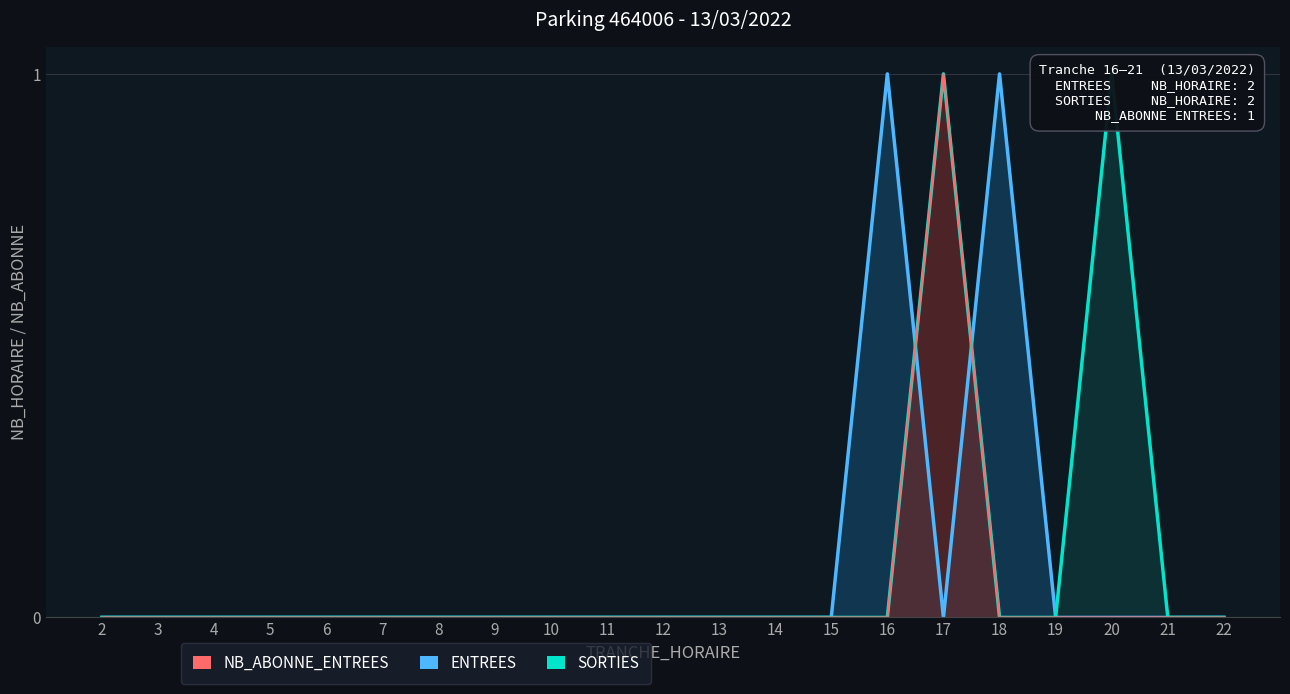

Reading left to right, list all the values displayed in this chart.

ENTREES: 2=0	3=0	4=0	5=0	6=0	7=0	8=0	9=0	10=0	11=0	12=0	13=0	14=0	15=0	16=1	17=0	18=1	19=0	20=0	21=0	22=0
SORTIES: 2=0	3=0	4=0	5=0	6=0	7=0	8=0	9=0	10=0	11=0	12=0	13=0	14=0	15=0	16=0	17=1	18=0	19=0	20=1	21=0	22=0
NB_ABONNE_ENTREES: 2=0	3=0	4=0	5=0	6=0	7=0	8=0	9=0	10=0	11=0	12=0	13=0	14=0	15=0	16=0	17=1	18=0	19=0	20=0	21=0	22=0